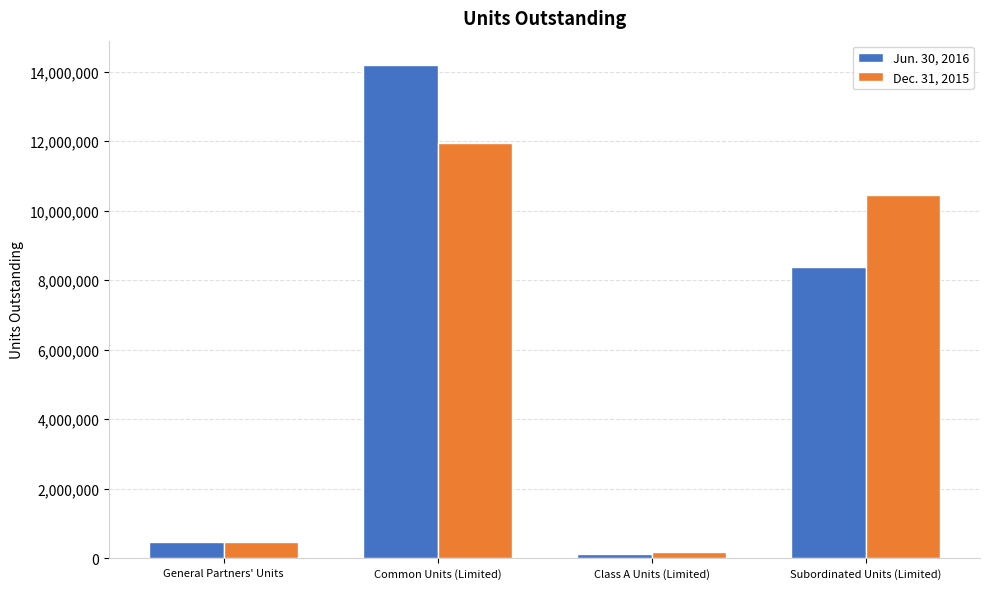

Reading right to left, extract all data points from this chart.

Jun. 30, 2016: Subordinated Units (Limited)=8370836	Class A Units (Limited)=138750	Common Units (Limited)=14181996	General Partners' Units=461136
Dec. 31, 2015: Subordinated Units (Limited)=10463545	Class A Units (Limited)=185000	Common Units (Limited)=11947127	General Partners' Units=461136